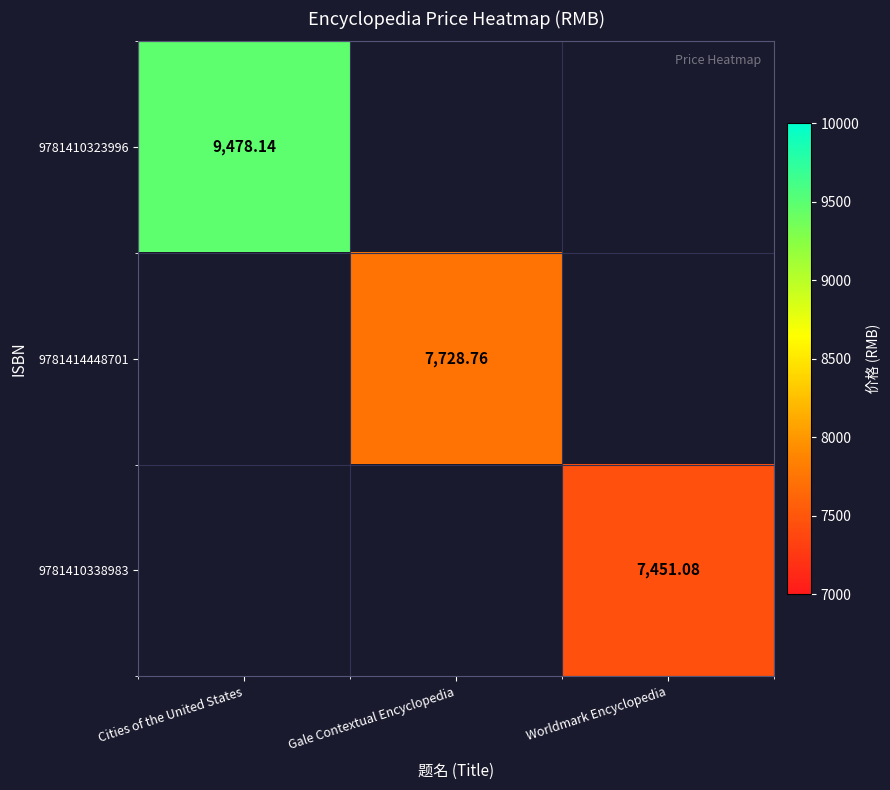

Which category has the highest value across all series?

Cities of the United States